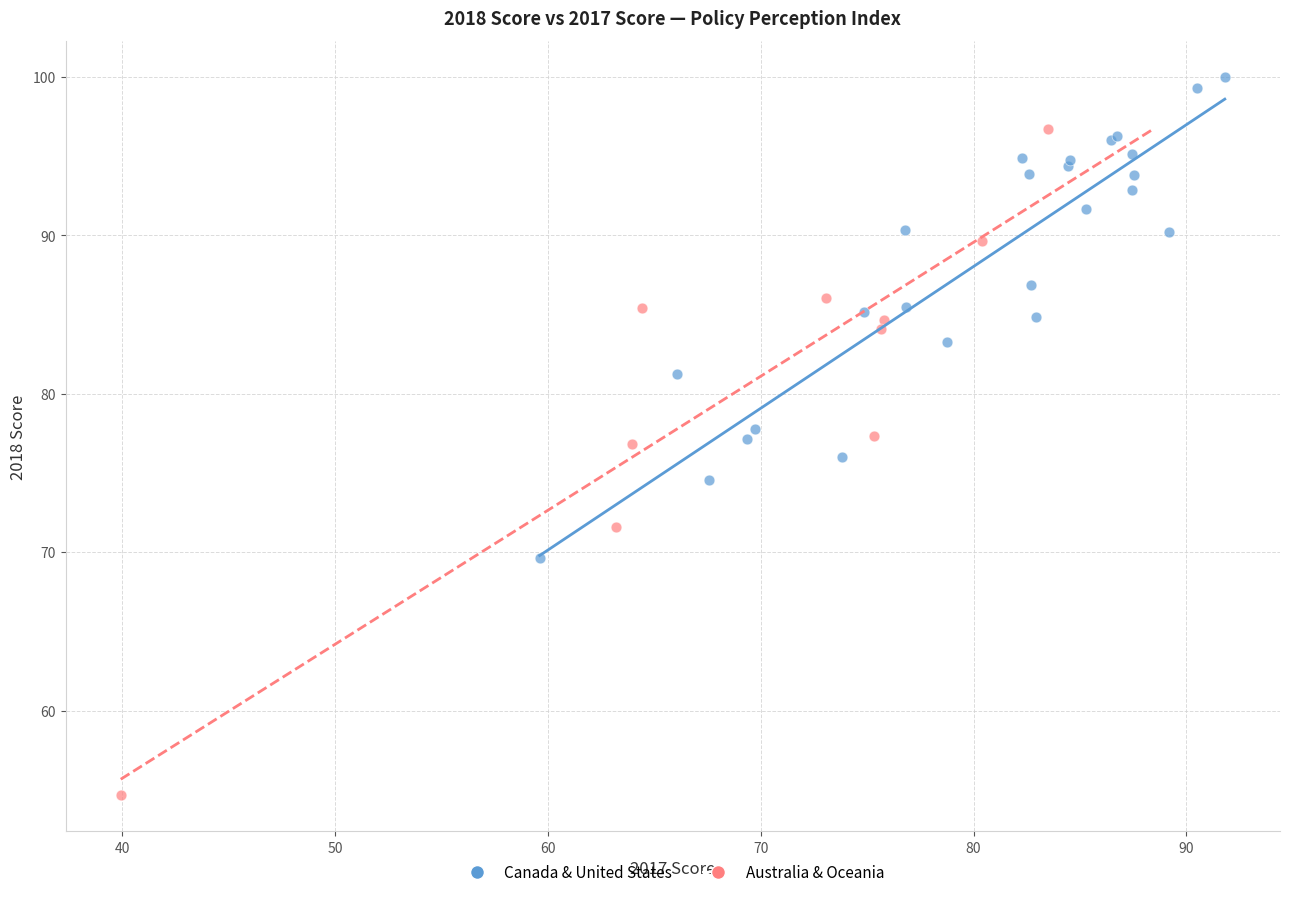

Which series has the largest Y range (max minus min)?

Australia & Oceania